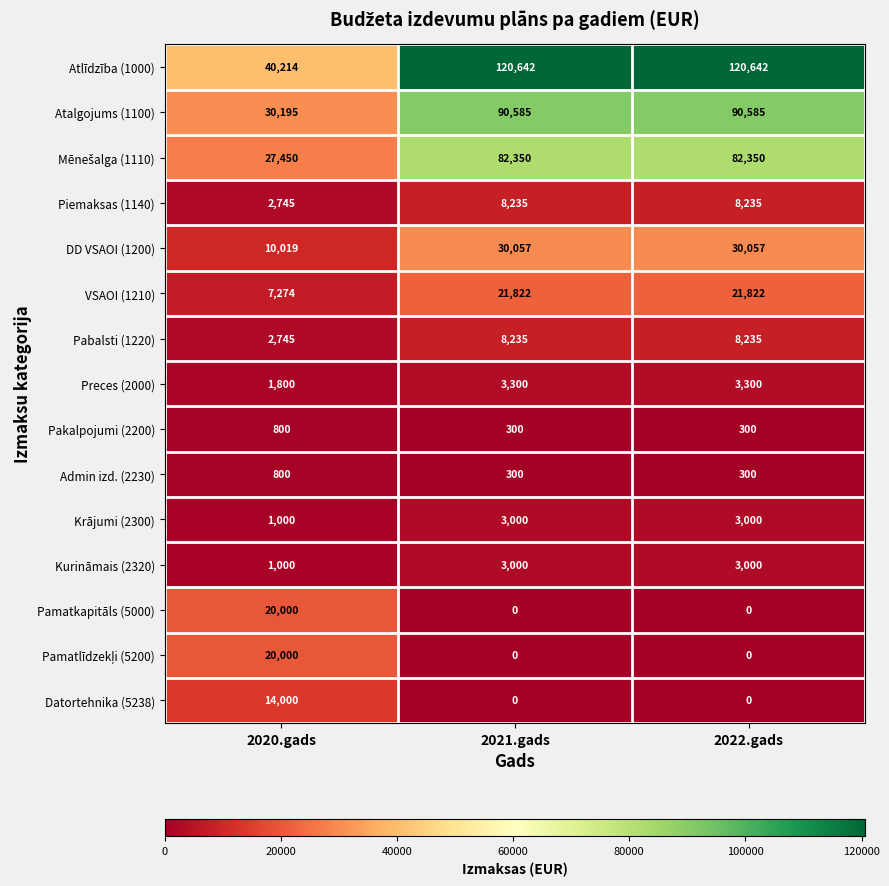

How many series are shown in this chart?

15